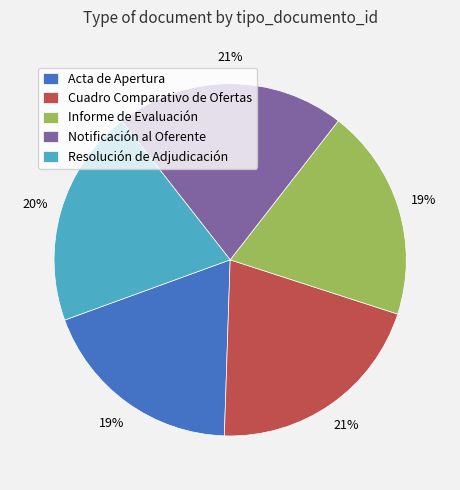

Does Informe de Evaluación represent more than half of the total?

No